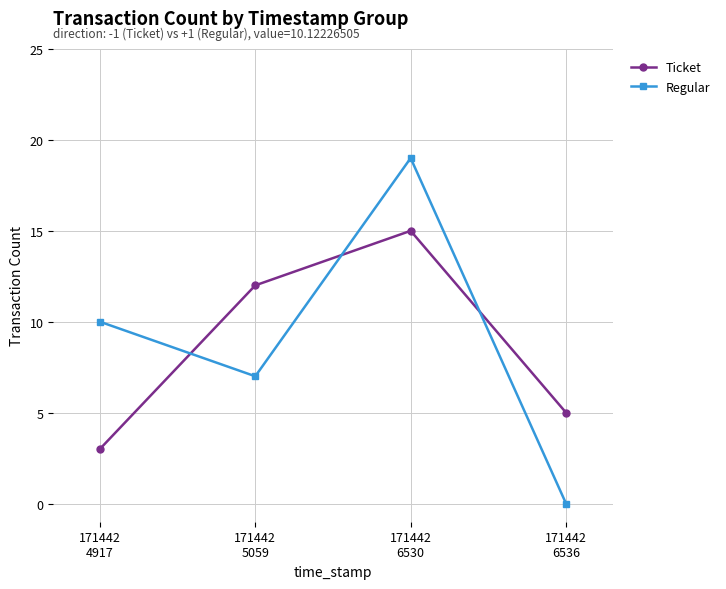

How many interior local peaks does the Ticket series have?

1